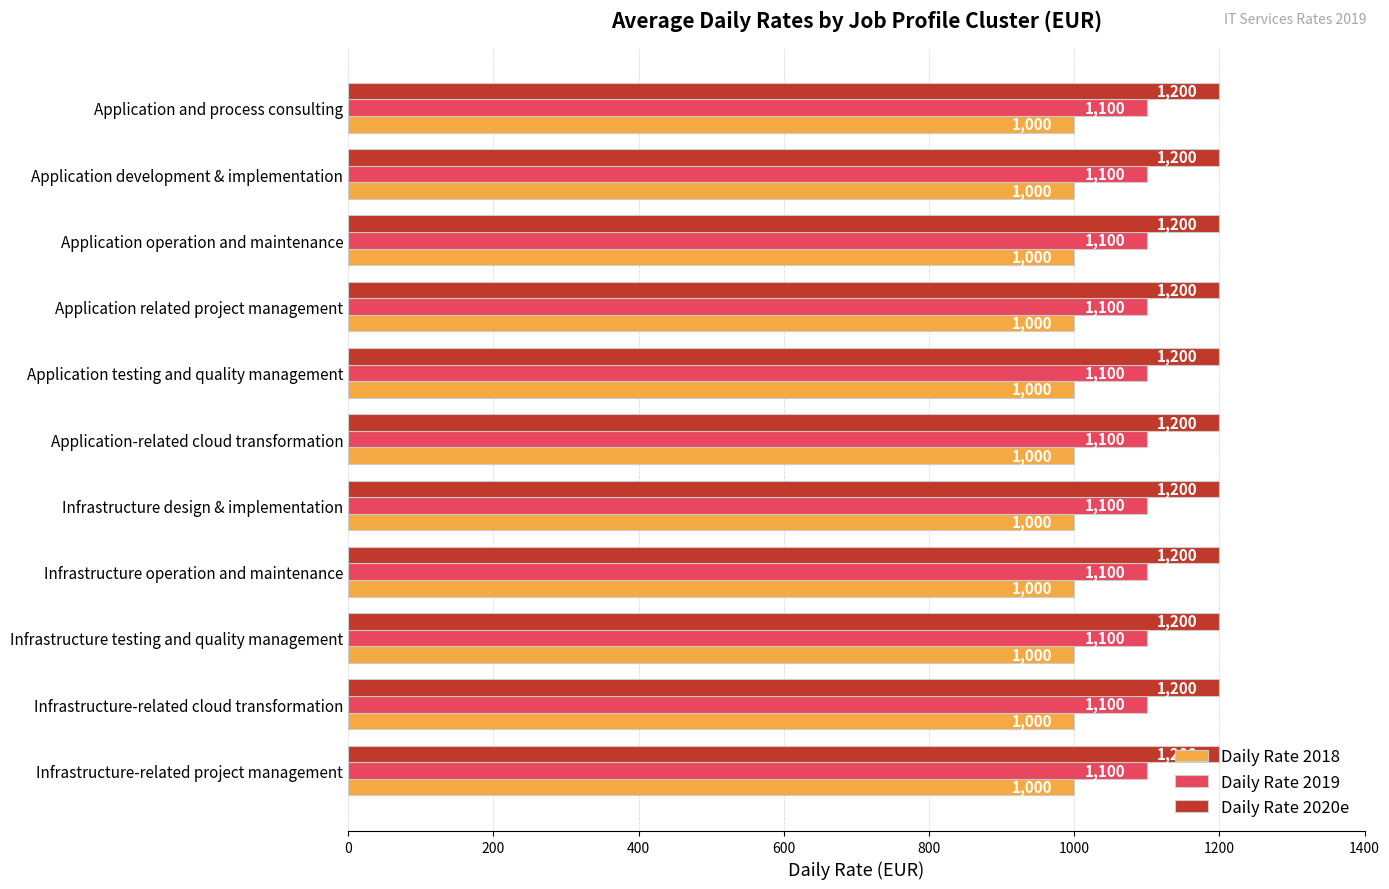

What is the sum of all Daily Rate 2020e values?

13200